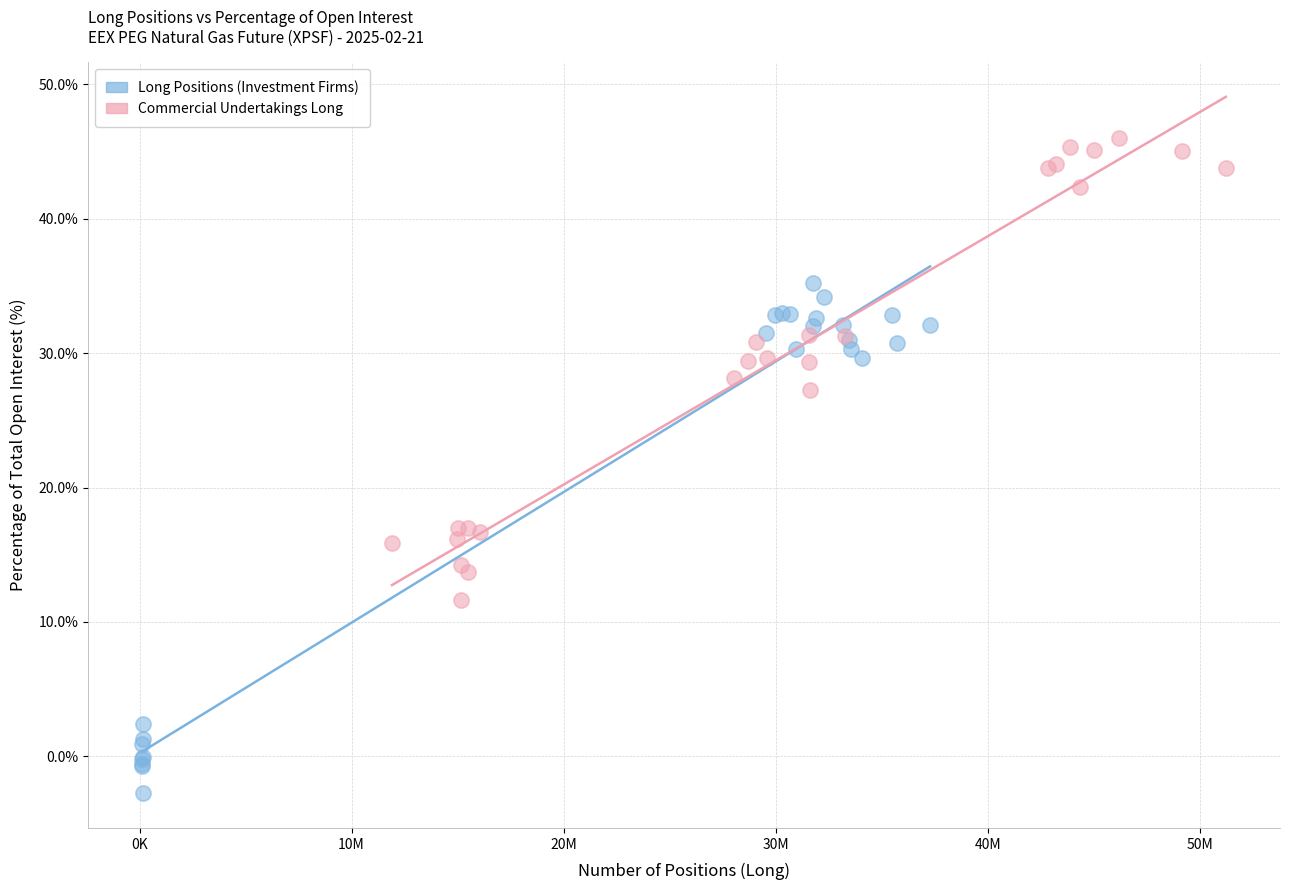

Which series reaches the maximum Y coordinate?

Commercial Undertakings Long